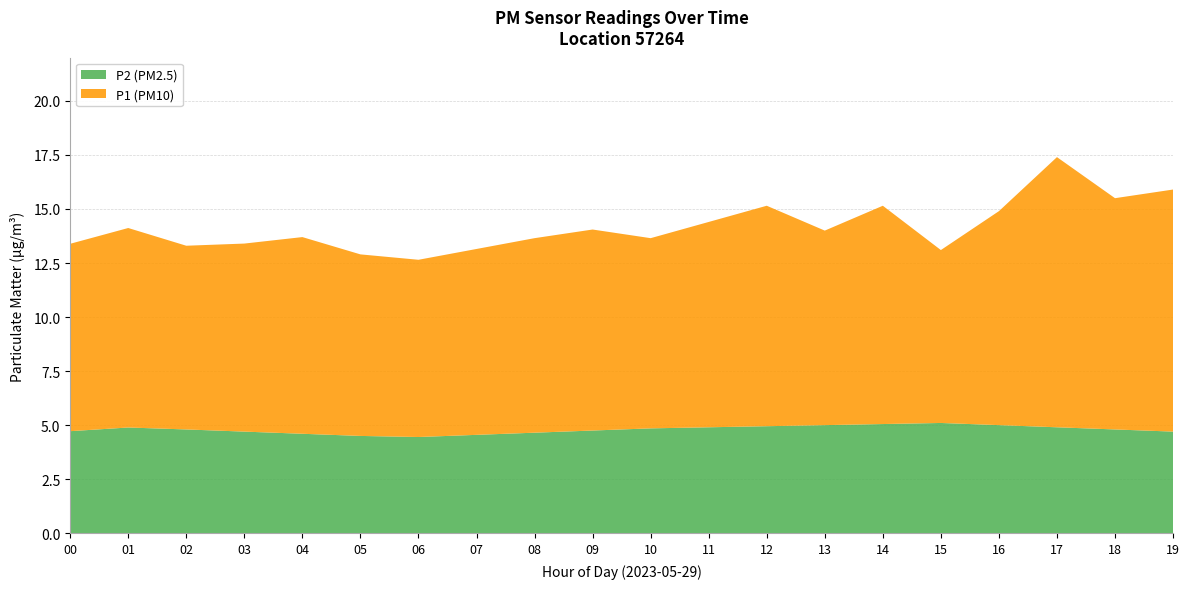

Reading right to left, what are all the values shown in this chart?

P2: 19:00=4.7	18:00=4.8	17:00=4.9	16:00=5.0	15:00=5.1	14:00=5.0	13:00=5.0	12:00=5.0	11:00=4.9	10:00=4.8	09:00=4.8	08:00=4.7	07:00=4.5	06:00=4.4	05:00=4.5	04:00=4.6	03:00=4.7	02:00=4.8	01:00=4.9	00:00=4.9
P1: 19:00=11.4	18:00=10.8	17:00=12.9	16:00=10.0	15:00=7.9	14:00=10.3	13:00=9.0	12:00=10.4	11:00=9.6	10:00=8.6	09:00=9.4	08:00=9.0	07:00=8.5	06:00=7.9	05:00=9.1	04:00=8.7	03:00=9.5	02:00=8.8	01:00=9.2	00:00=8.6